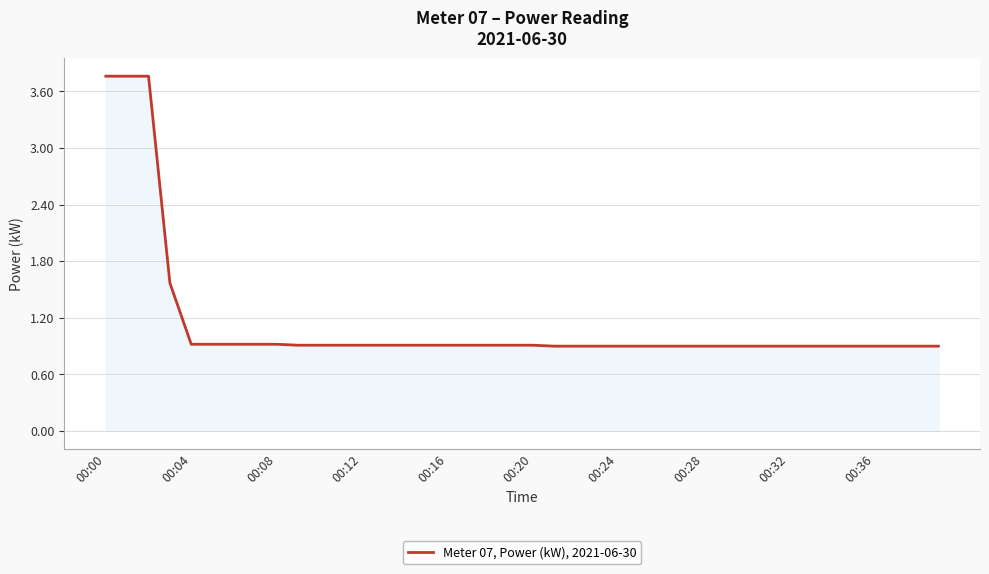

What is the difference between the maximum and minimum values?

2.9